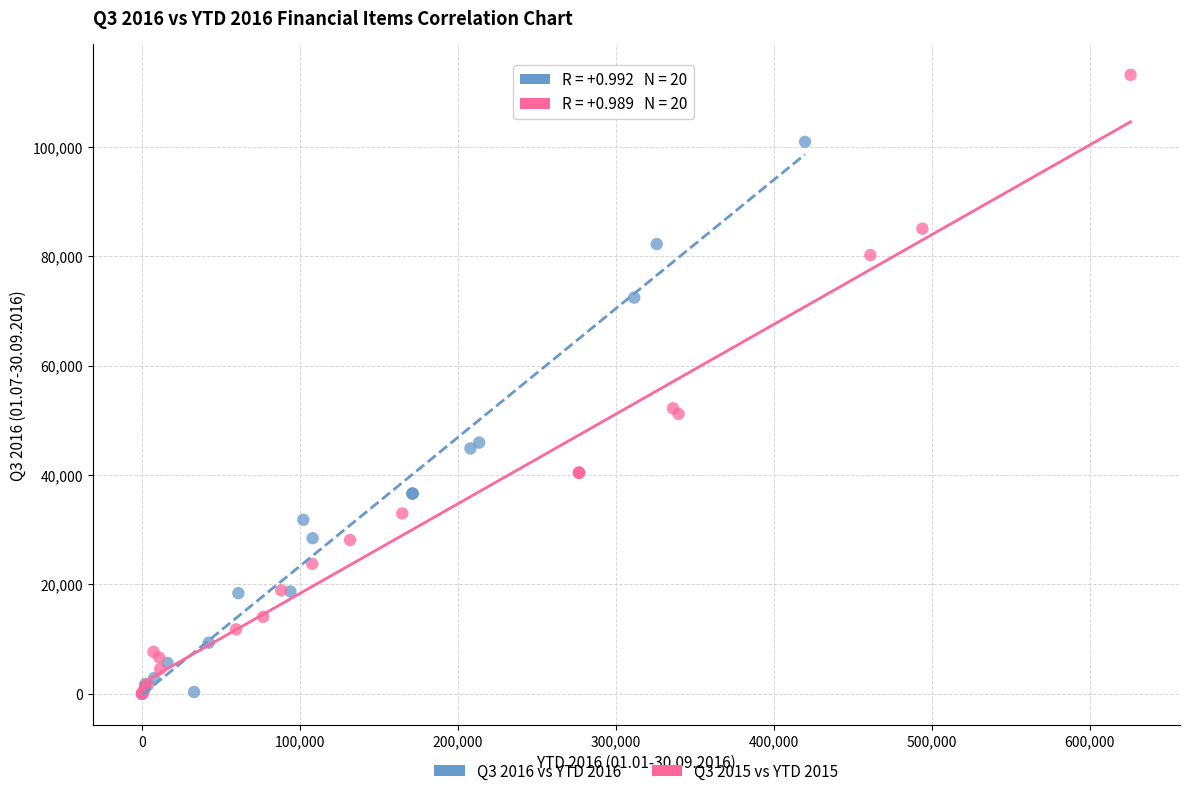

Which series has the largest Y range (max minus min)?

Q3 2015 vs YTD 2015